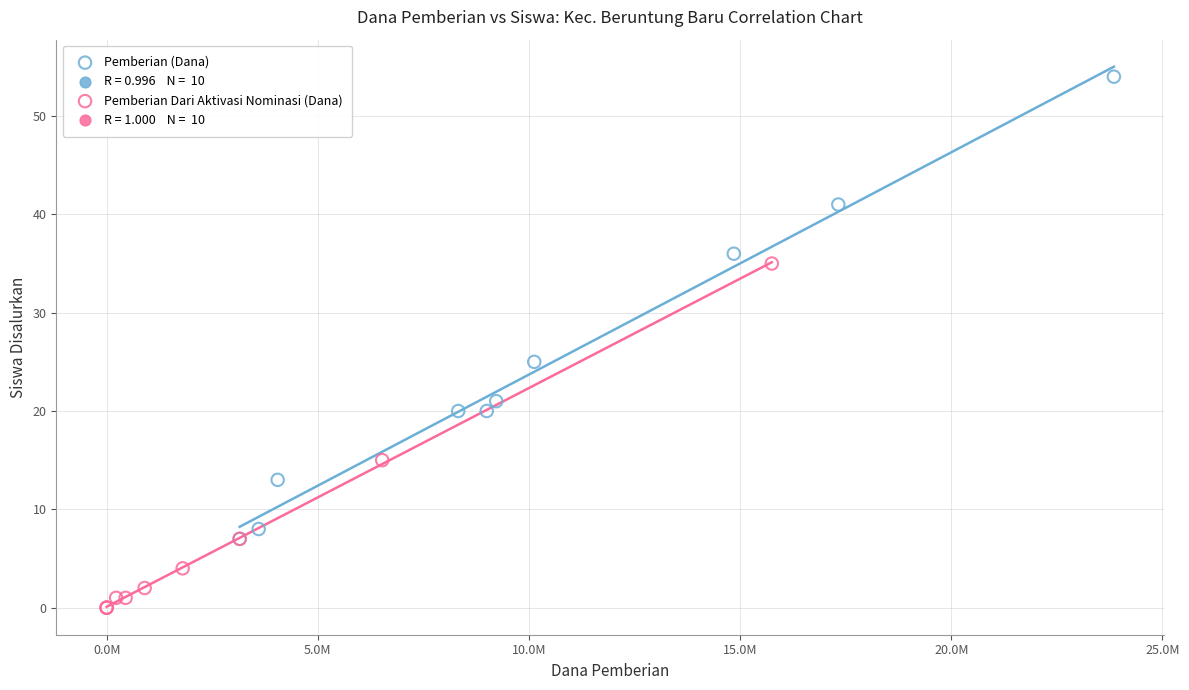

Which series contains the lowest Y value?

Pemberian Dari Aktivasi Nominasi (Dana)